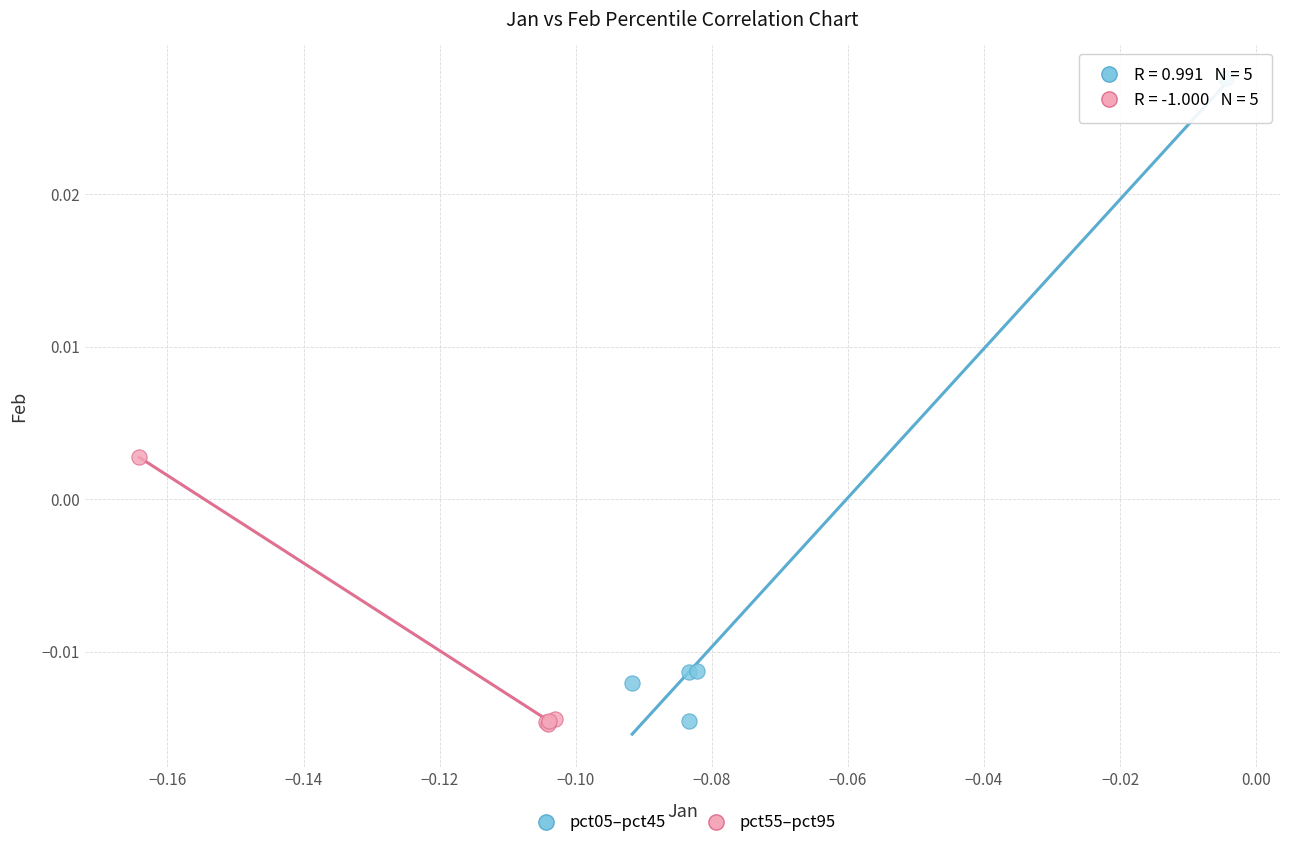

Which series contains the highest Y value?

pct05–pct45